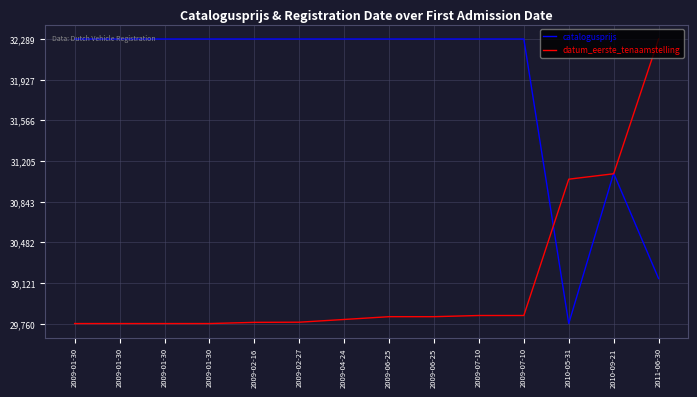

What are all the series names shown in the legend?

catalogusprijs, datum_eerste_tenaamstelling